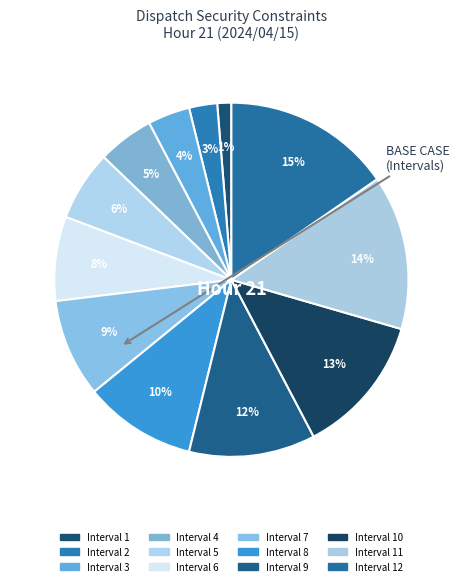

Count the number of slices in the pie.

12